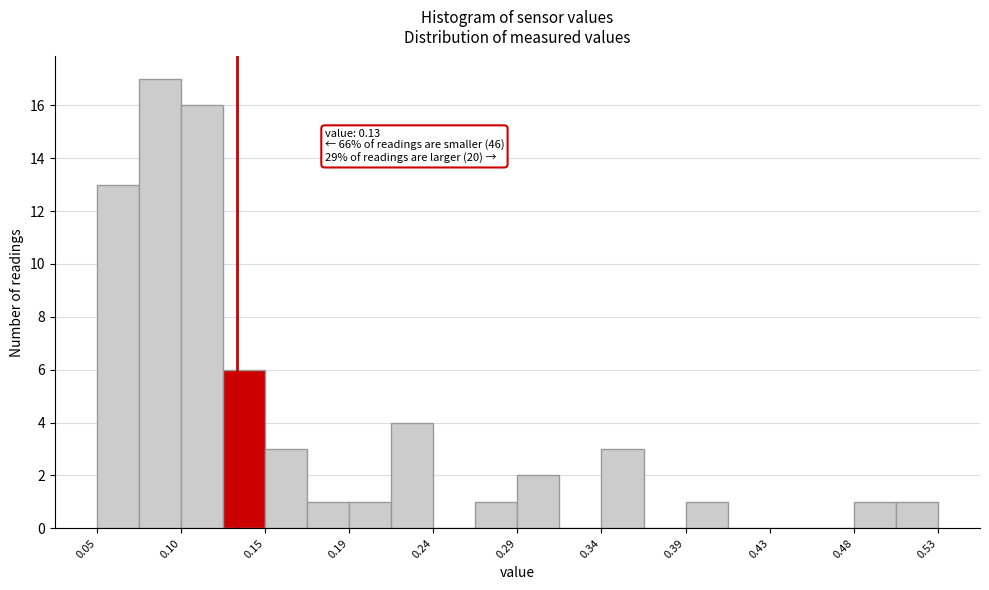

Which range on the x-axis has the tallest bar?

0.074 to 0.098